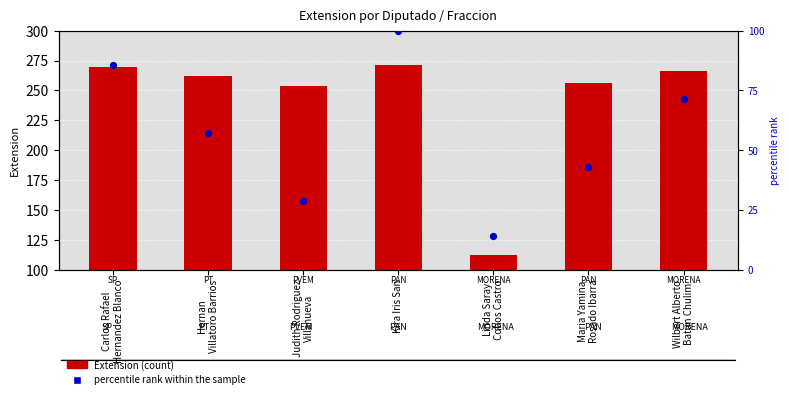

What are all the series names shown in the legend?

Extension, percentile rank within the sample